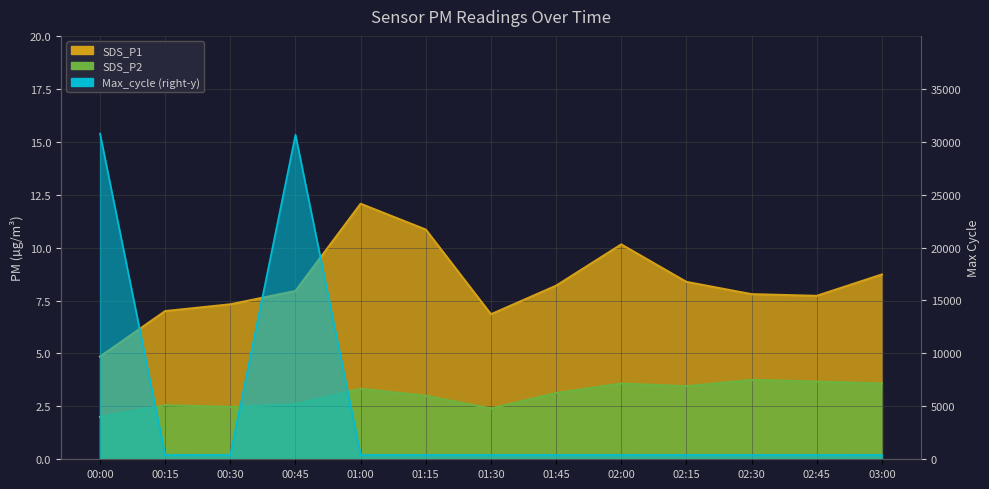

What is the highest value of the SDS_P1 series?

12.1